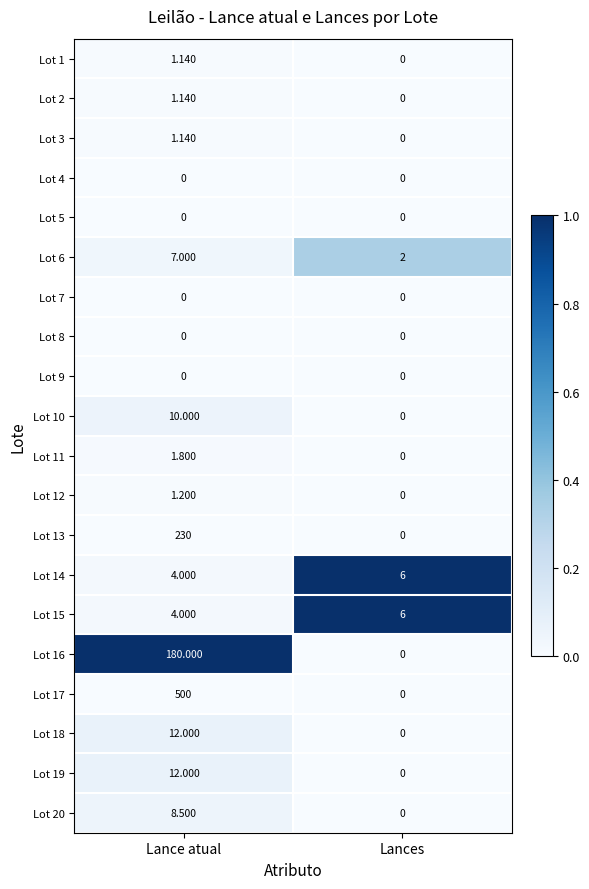

Rank the categories by Lot 17 value from lowest to highest.

Lances, Lance atual